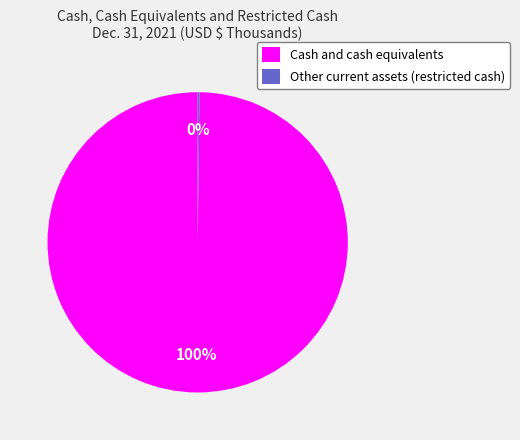

Which category has the biggest portion of the pie?

Cash and cash equivalents